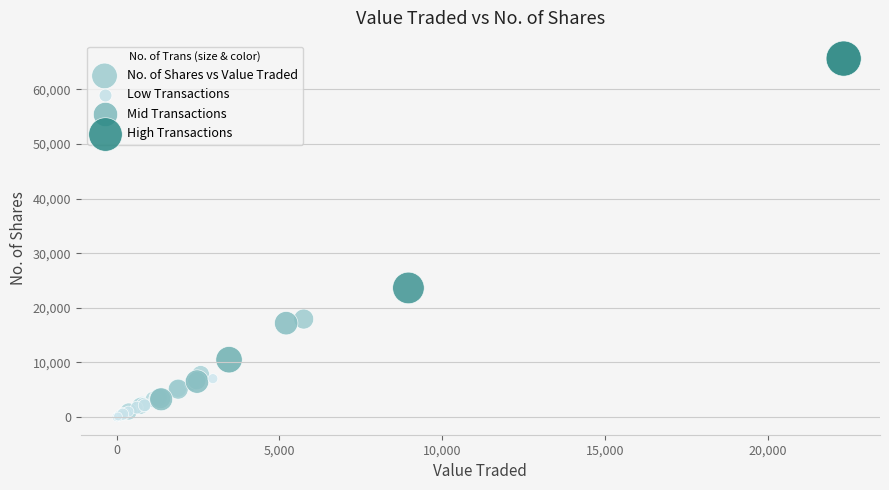

What Y value in the scatter plot is closest to 32849?

23644